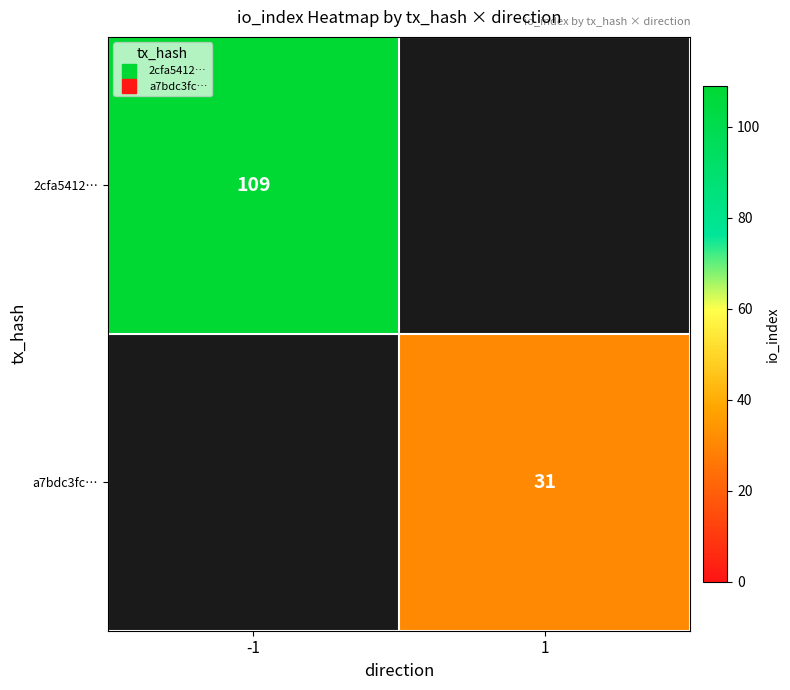

List the series in order of their overall mean, lowest first.

a7bdc3fc…, 2cfa5412…